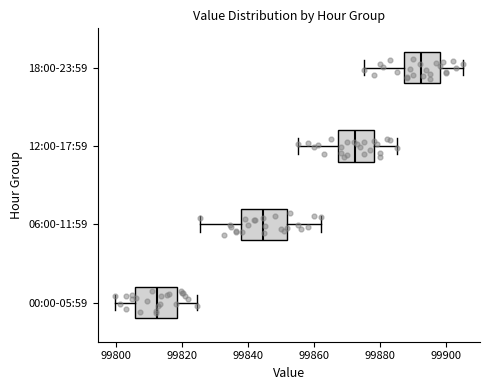

Reading bottom to top, read every box against the x-axis: the position of its median line, the range the box covers, and the ends of its whiskers. The values are not printed on the chart, so give them approximately, as read against the axis.

00:00-05:59: median 99812, box 99806 to 99818, whiskers 99800 to 99824
06:00-11:59: median 99844, box 99838 to 99852, whiskers 99826 to 99862
12:00-17:59: median 99872, box 99868 to 99878, whiskers 99856 to 99886
18:00-23:59: median 99892, box 99888 to 99898, whiskers 99876 to 99906